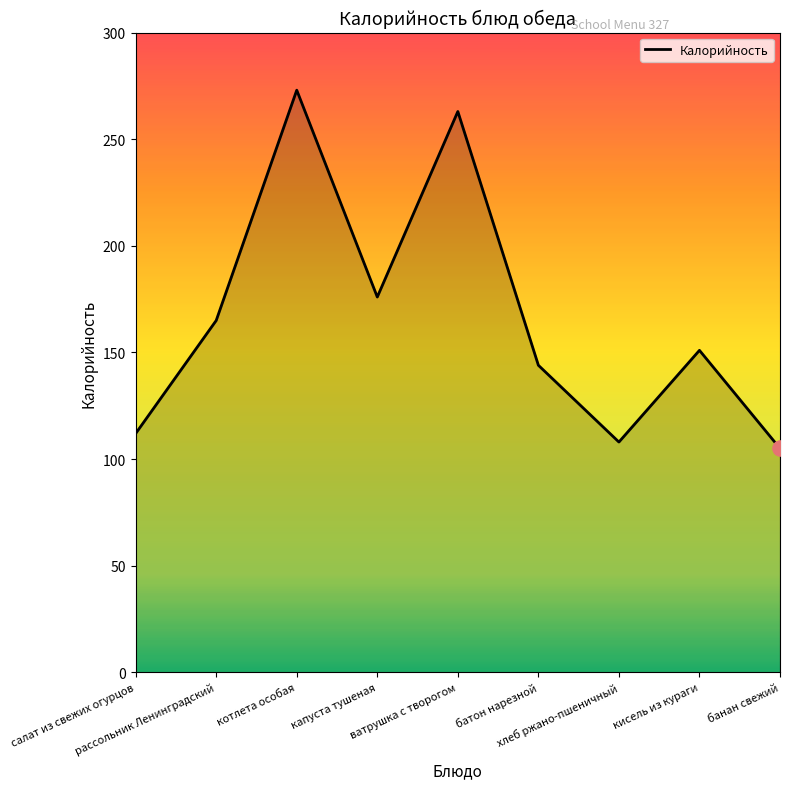

What is the change in value from капуста тушеная to батон нарезной?

-32